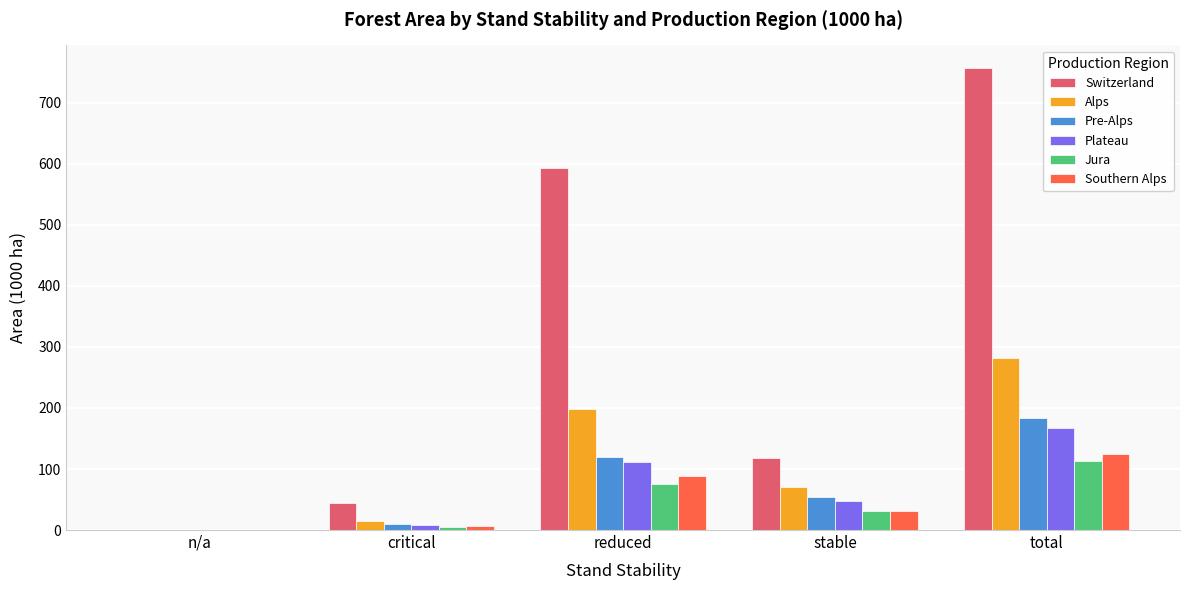

What is the sum of the Plateau values at n/a and stable?

48.2